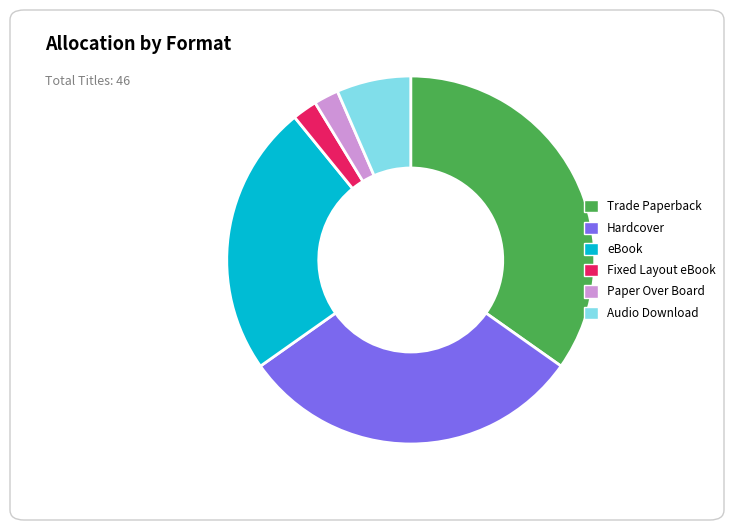

Is there any slice that represents more than half of the pie?

No